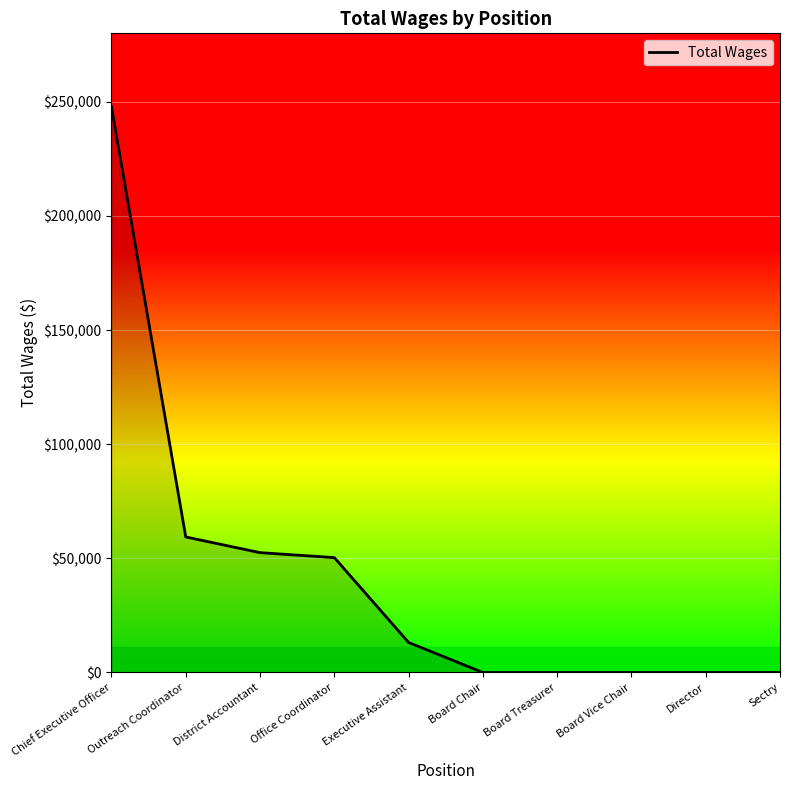

What is the sum of the values at Board Treasurer and Executive Assistant?

13144